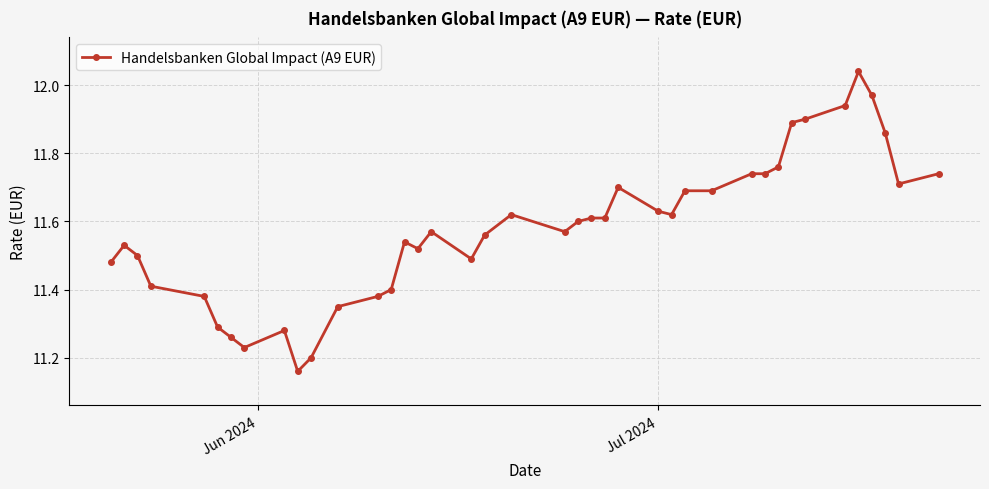

What is the difference between the maximum and minimum values?

0.9